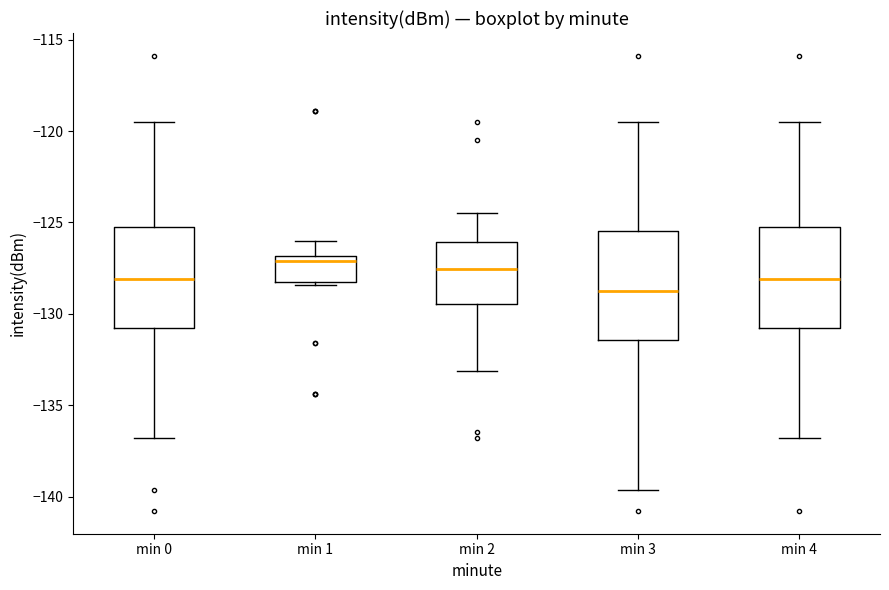

Where is the upper edge of the box for min 0 on the y-axis? The values are not printed on the chart, so give them approximately, as read against the axis.

-125.0